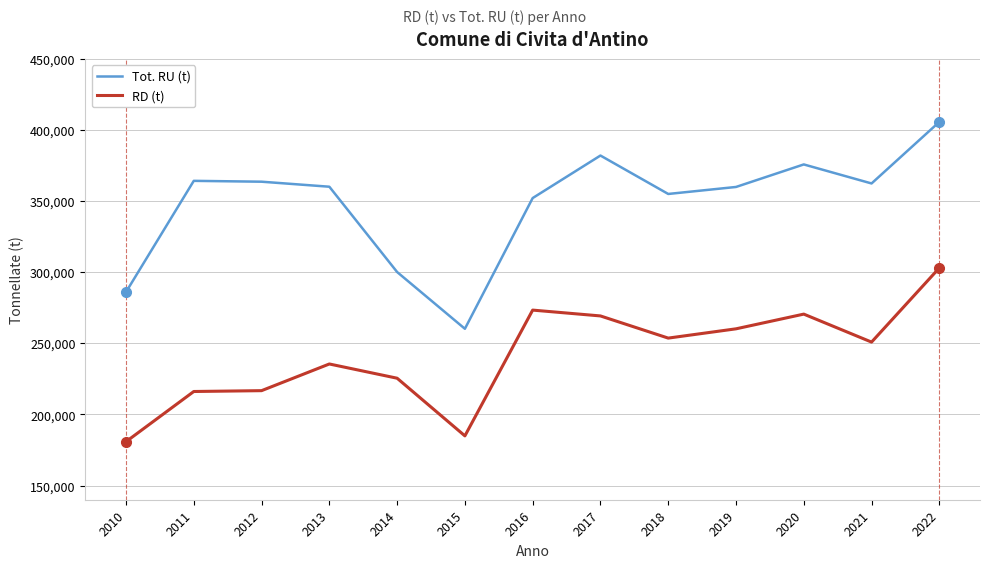

List the series in order of their peak value, lowest first.

RD (t), Tot. RU (t)